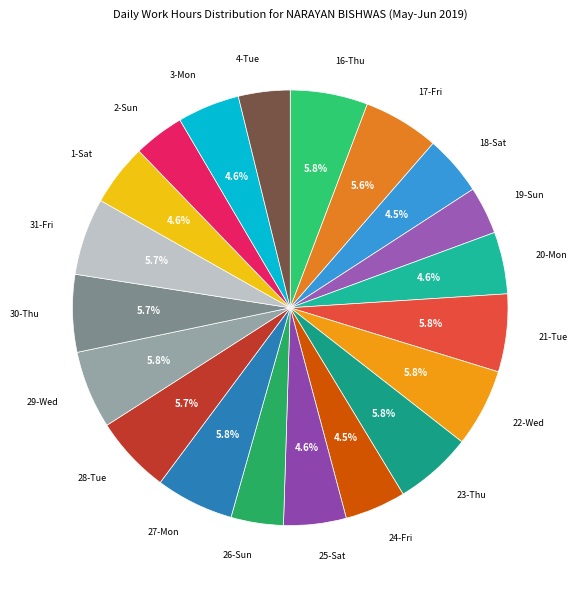

To the nearest percent, what is the average slice percentage?

5%